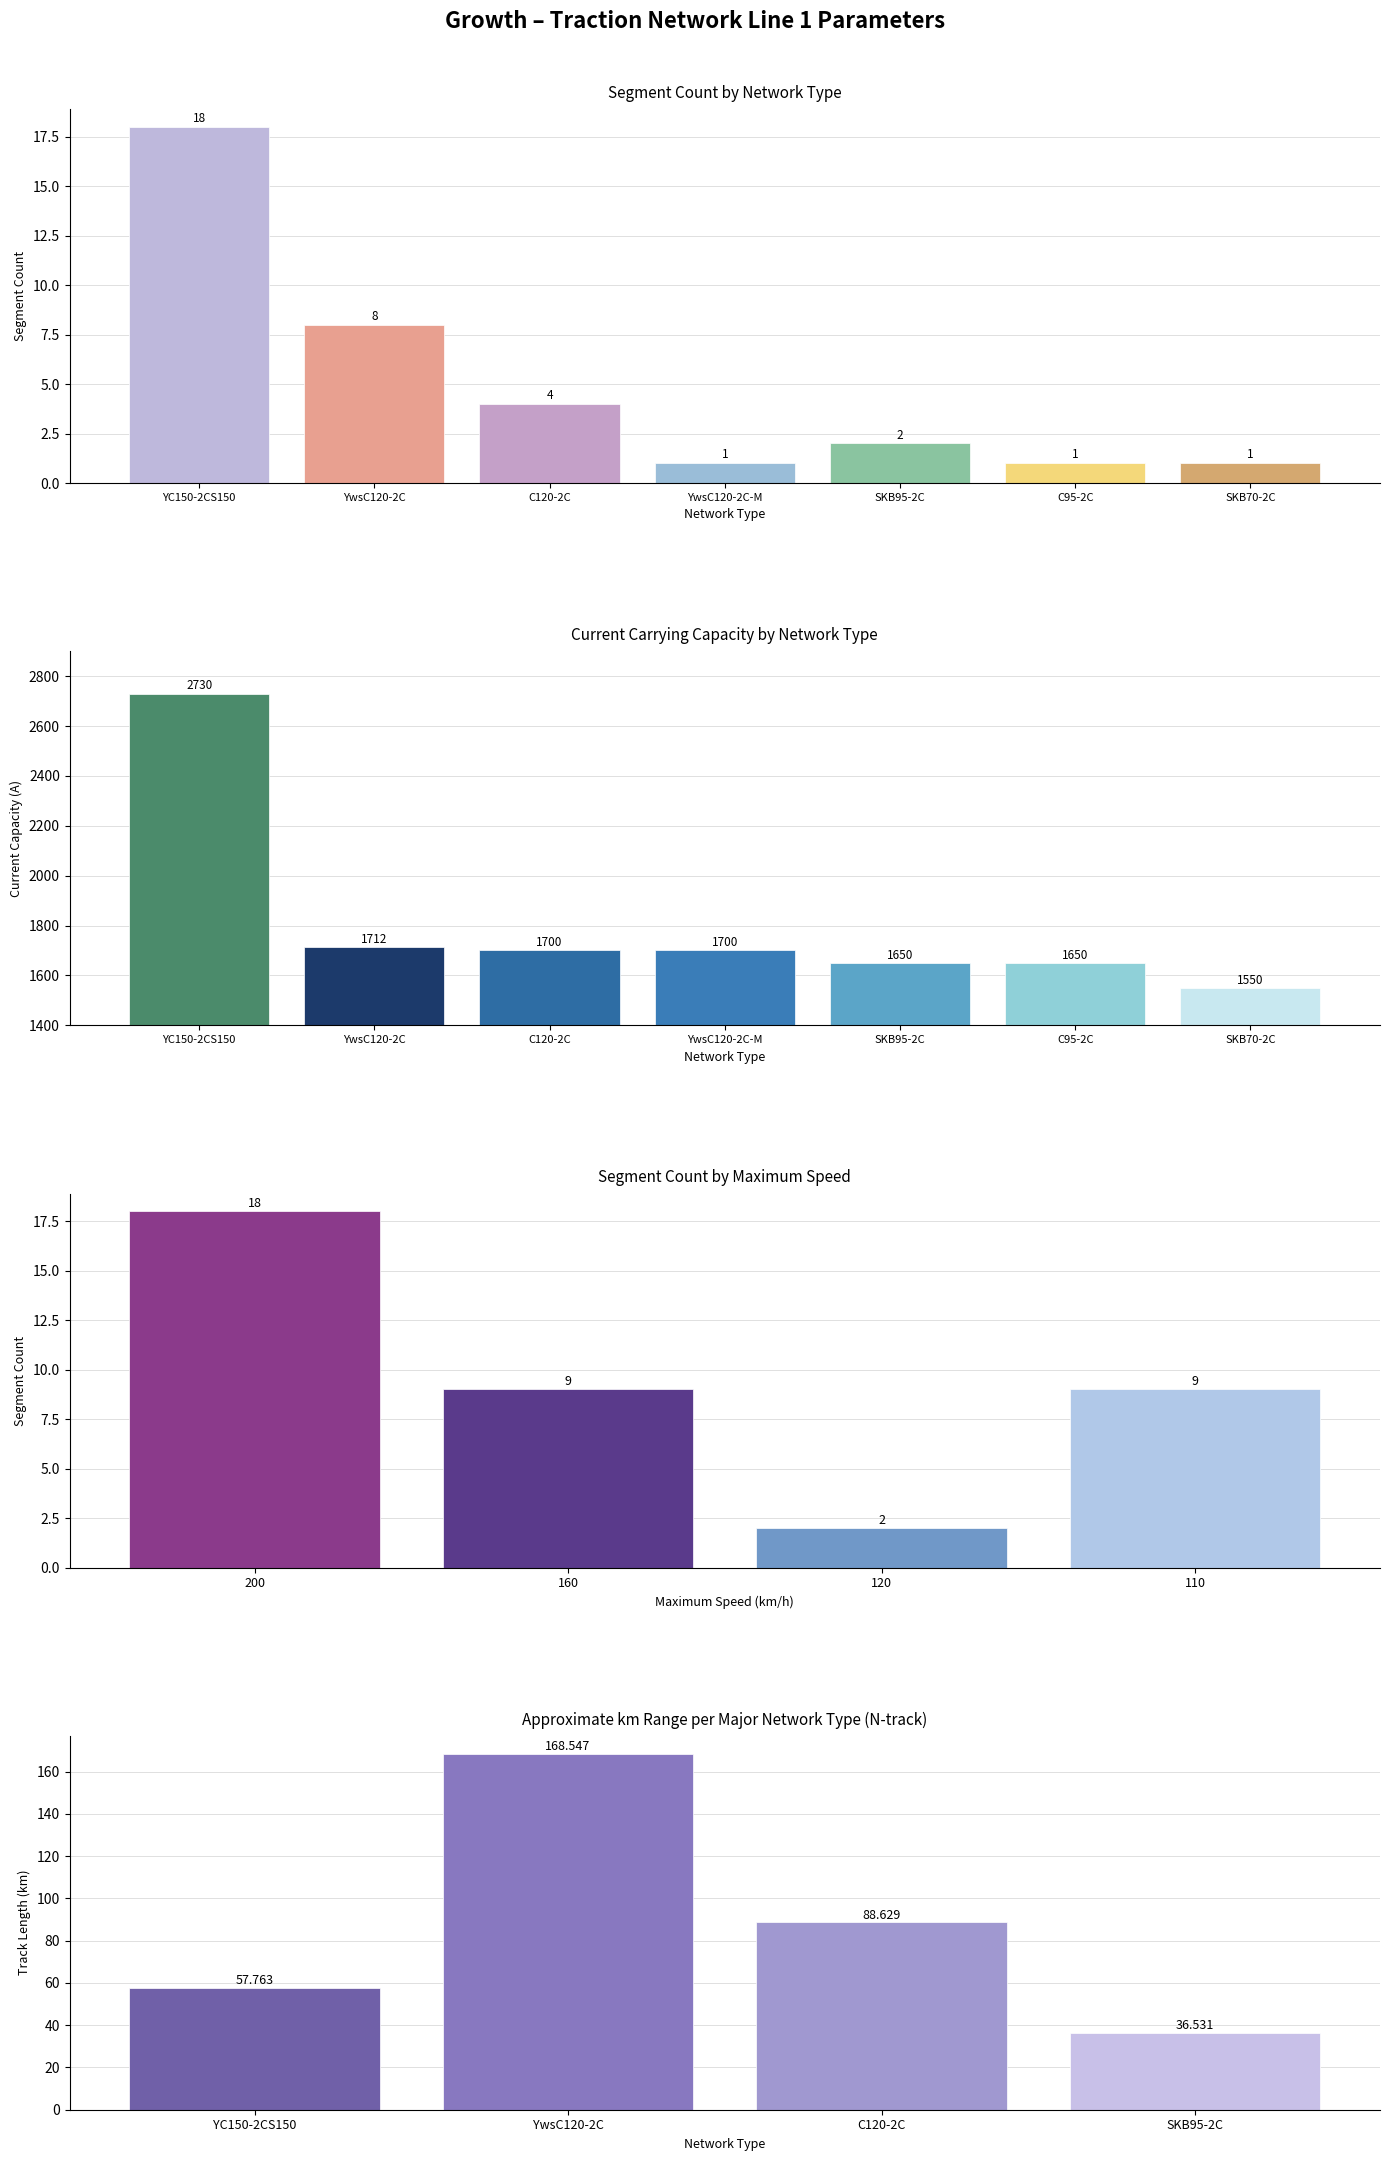

What is the greatest value displayed?

2730.0